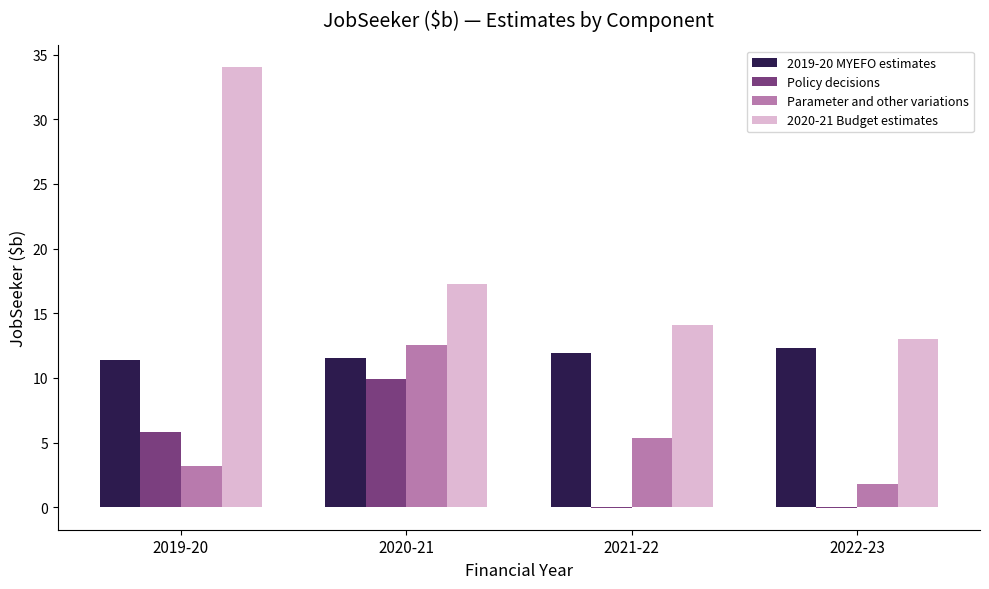

Is the value of 2019-20 MYEFO estimates at 2021-22 greater than the value of 2020-21 Budget estimates at 2021-22?

No